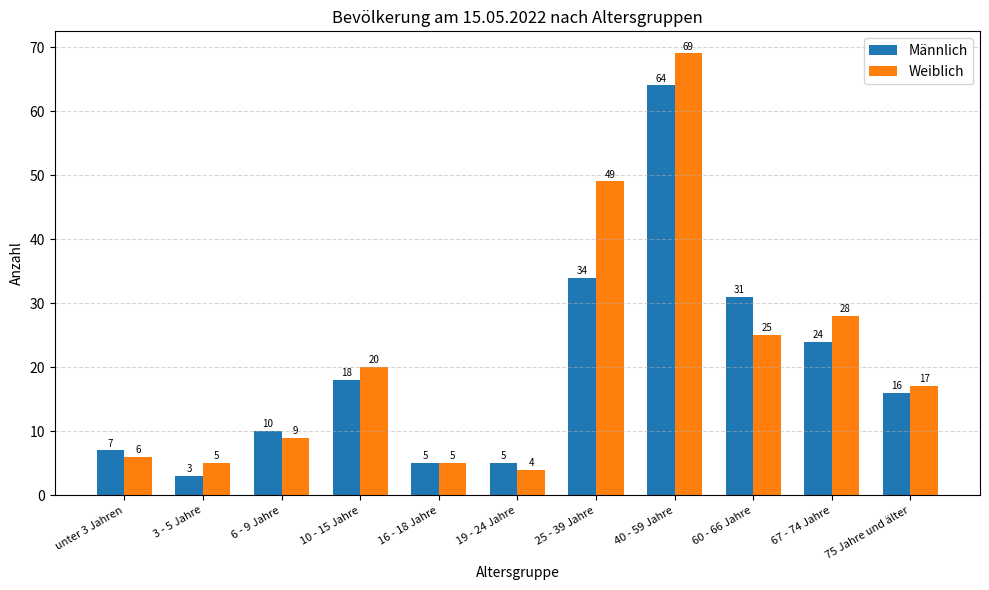

Reading left to right, extract all data points from this chart.

Männlich: 7	3	10	18	5	5	34	64	31	24	16
Weiblich: 6	5	9	20	5	4	49	69	25	28	17